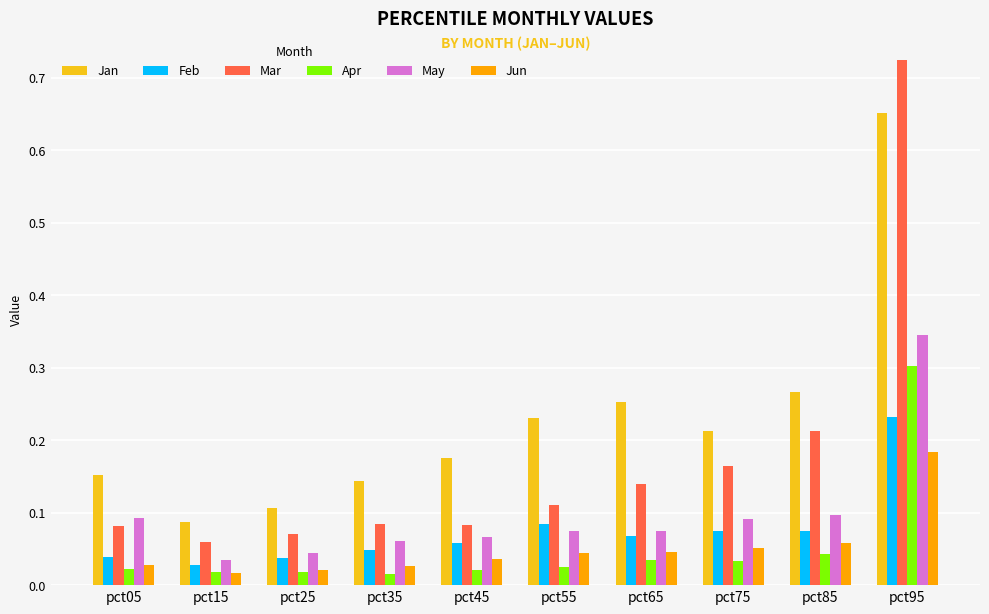

What are all the series names shown in the legend?

Jan, Feb, Mar, Apr, May, Jun